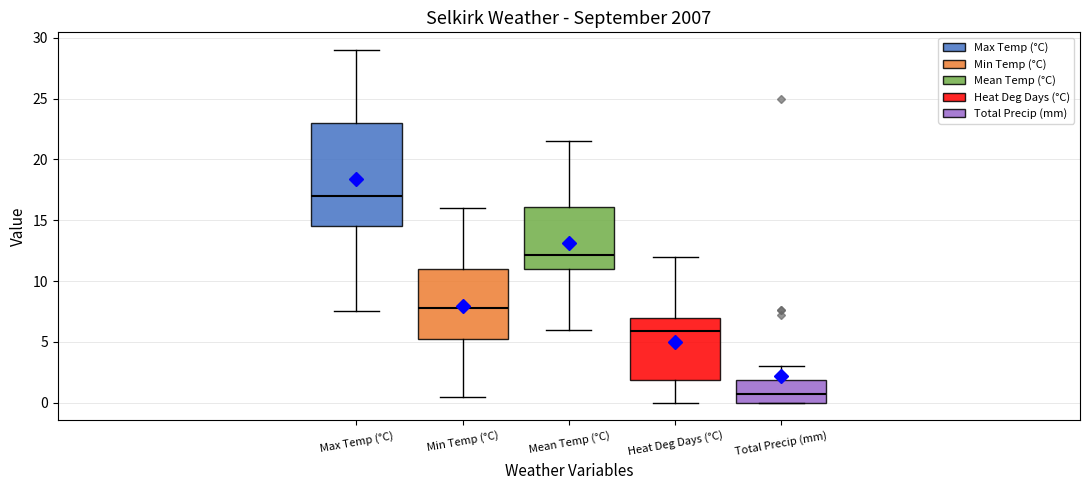

Comparing the boxes themselves (not the whiskers), which one is the tallest?

Max Temp (°C)